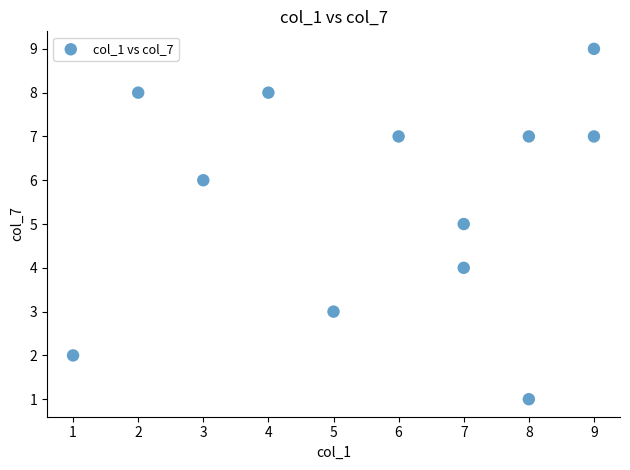

What is the average X value?

6